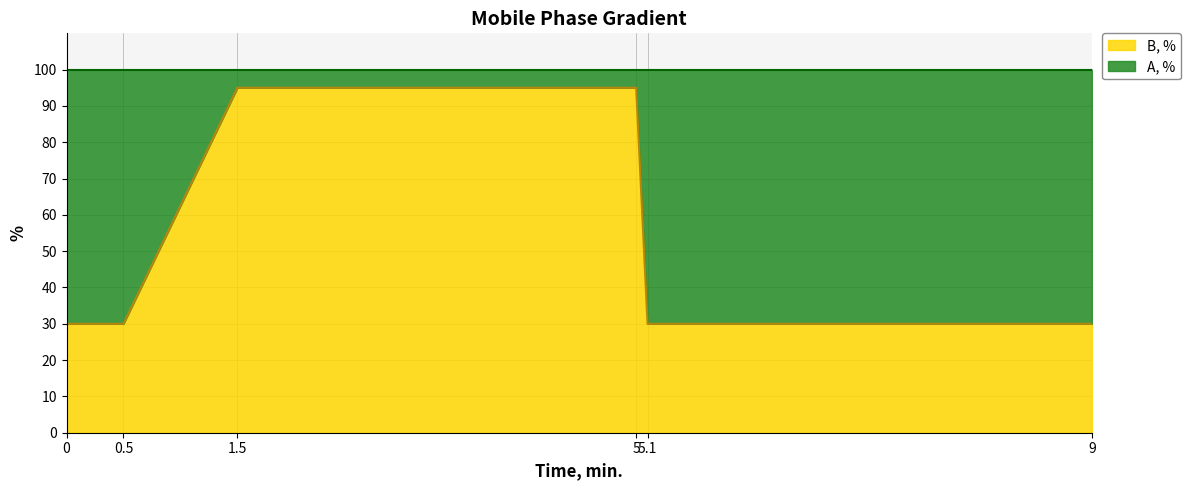

True or false: the data has more than 2 interior local peaks.

False